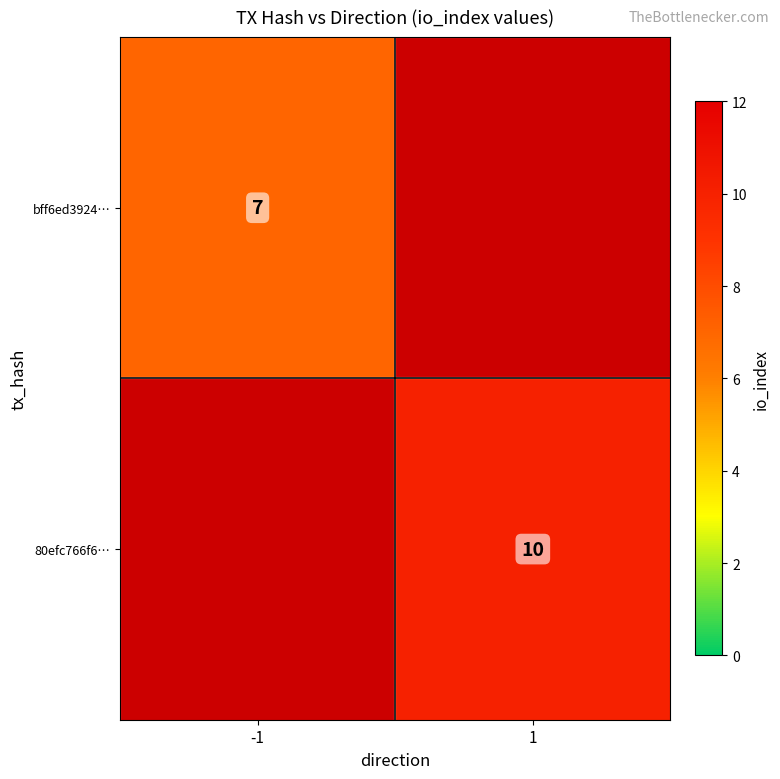

The value of bff6ed3924… at -1 is 10. True or false?

False